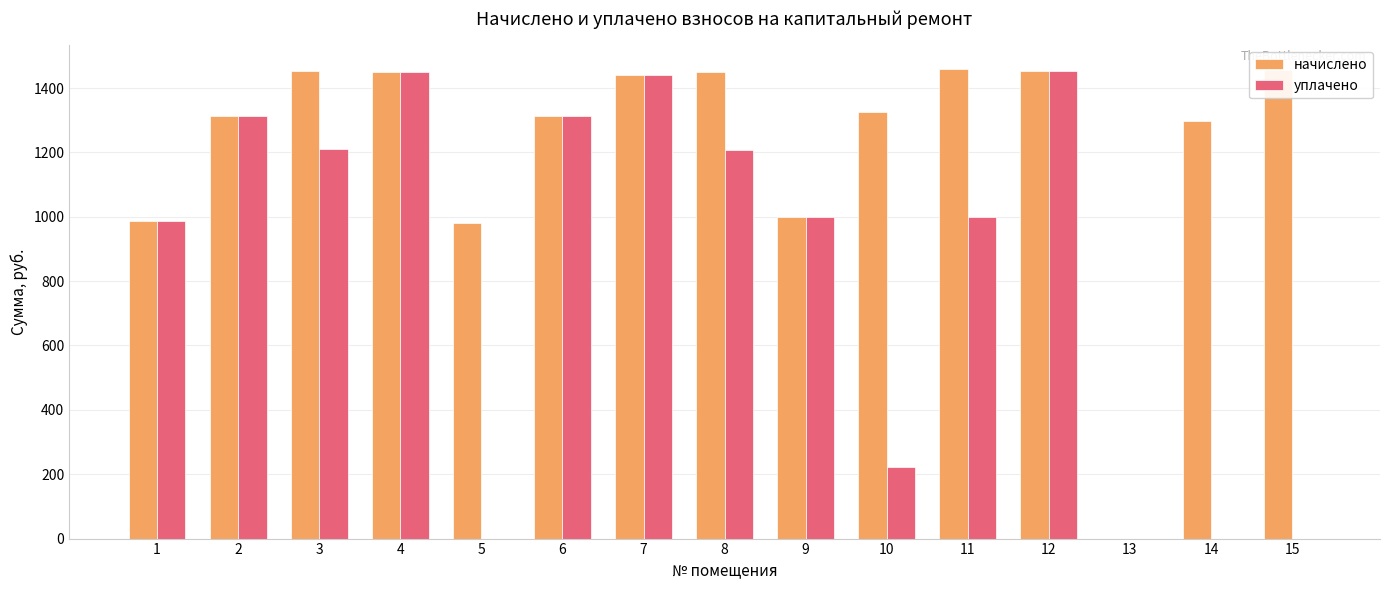

The value of уплачено at 1 is 985.8. True or false?

True